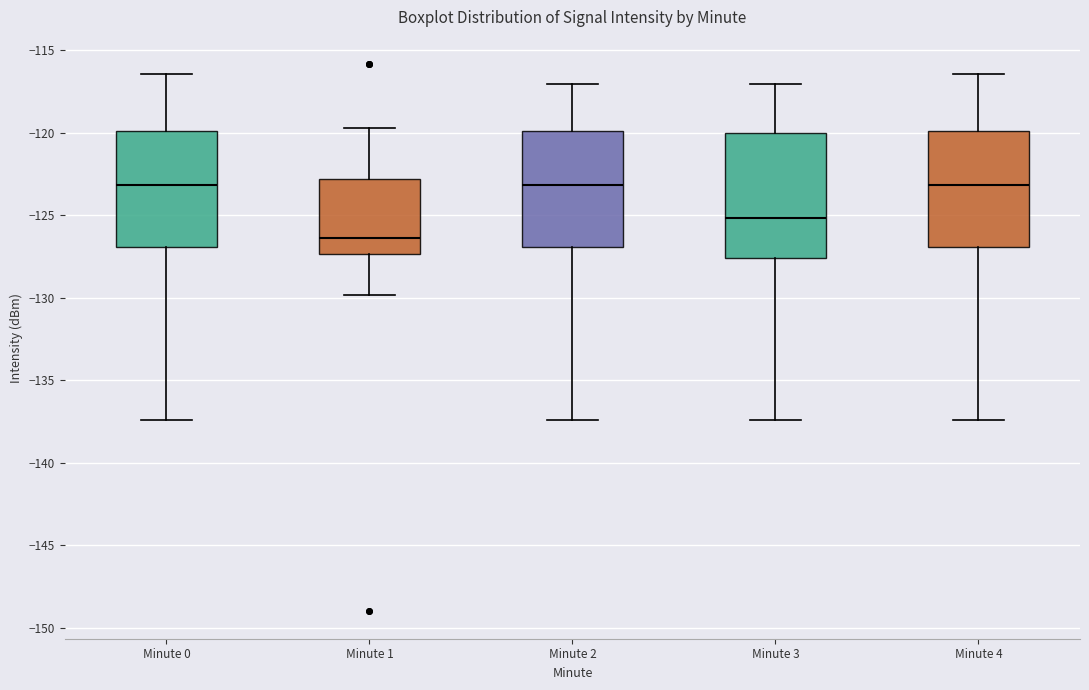

Reading left to right, read every box against the y-axis: the position of its median line, the range the box covers, and the ends of its whiskers. The values are not printed on the chart, so give them approximately, as read against the axis.

Minute 0: median -123.0, box -127.0 to -120.0, whiskers -137.5 to -116.5
Minute 1: median -126.5, box -127.5 to -123.0, whiskers -130.0 to -119.5
Minute 2: median -123.0, box -127.0 to -120.0, whiskers -137.5 to -117.0
Minute 3: median -125.0, box -127.5 to -120.0, whiskers -137.5 to -117.0
Minute 4: median -123.0, box -127.0 to -120.0, whiskers -137.5 to -116.5